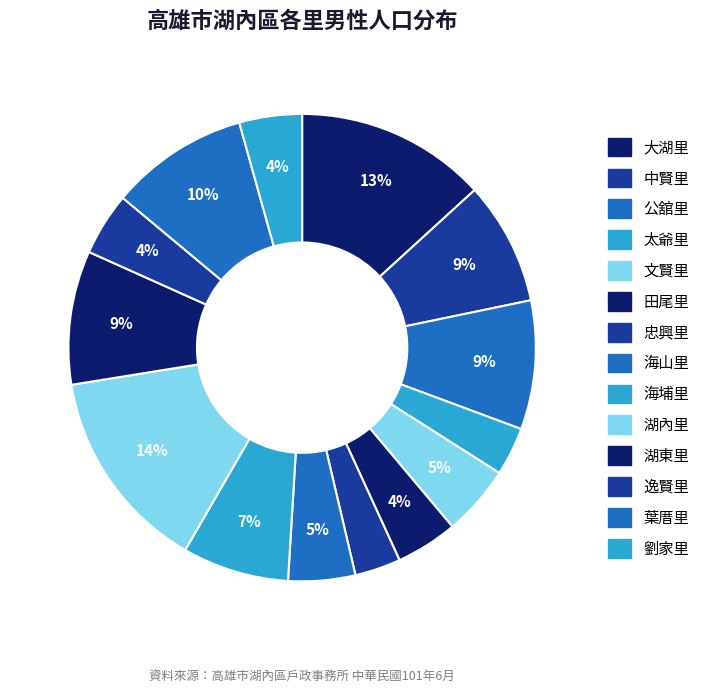

The 逸賢里 slice represents 17% of the pie. True or false?

False